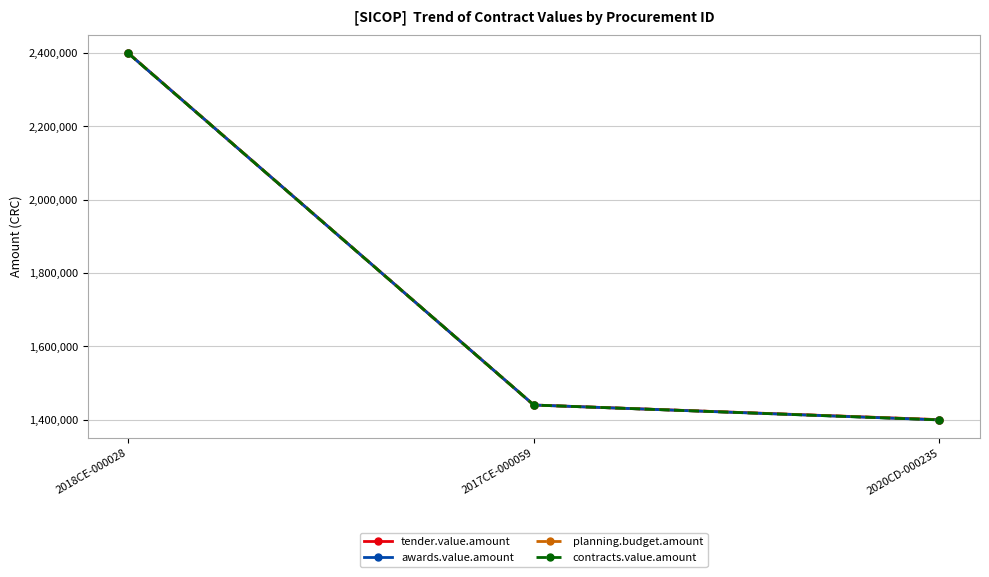

What is the difference between the tender.value.amount values at 2017CE-000059 and 2020CD-000235?

40000